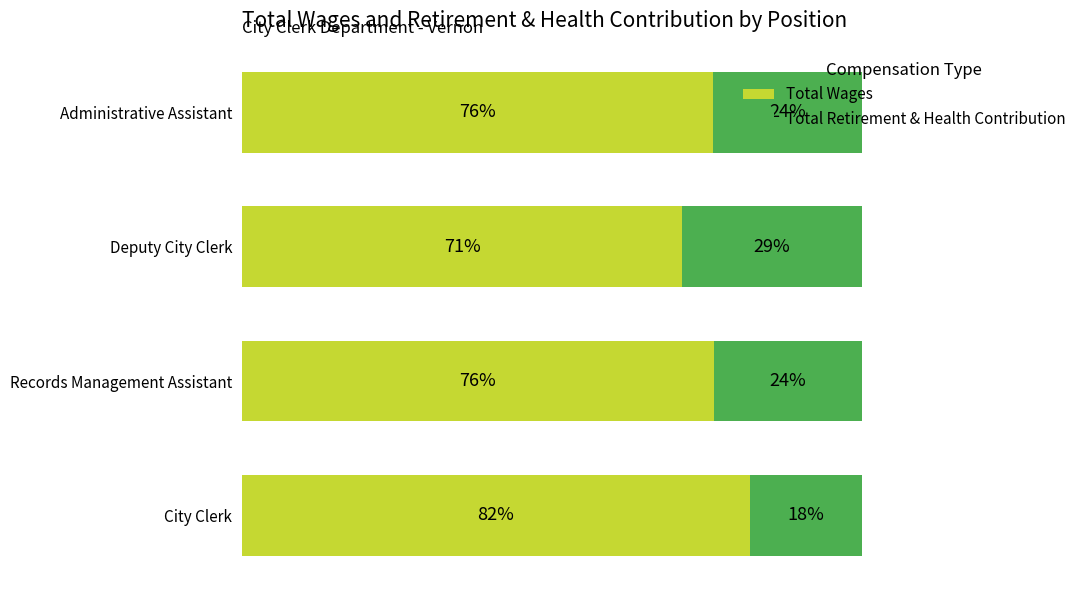

What are all the series names shown in the legend?

Total Wages, Total Retirement & Health Contribution